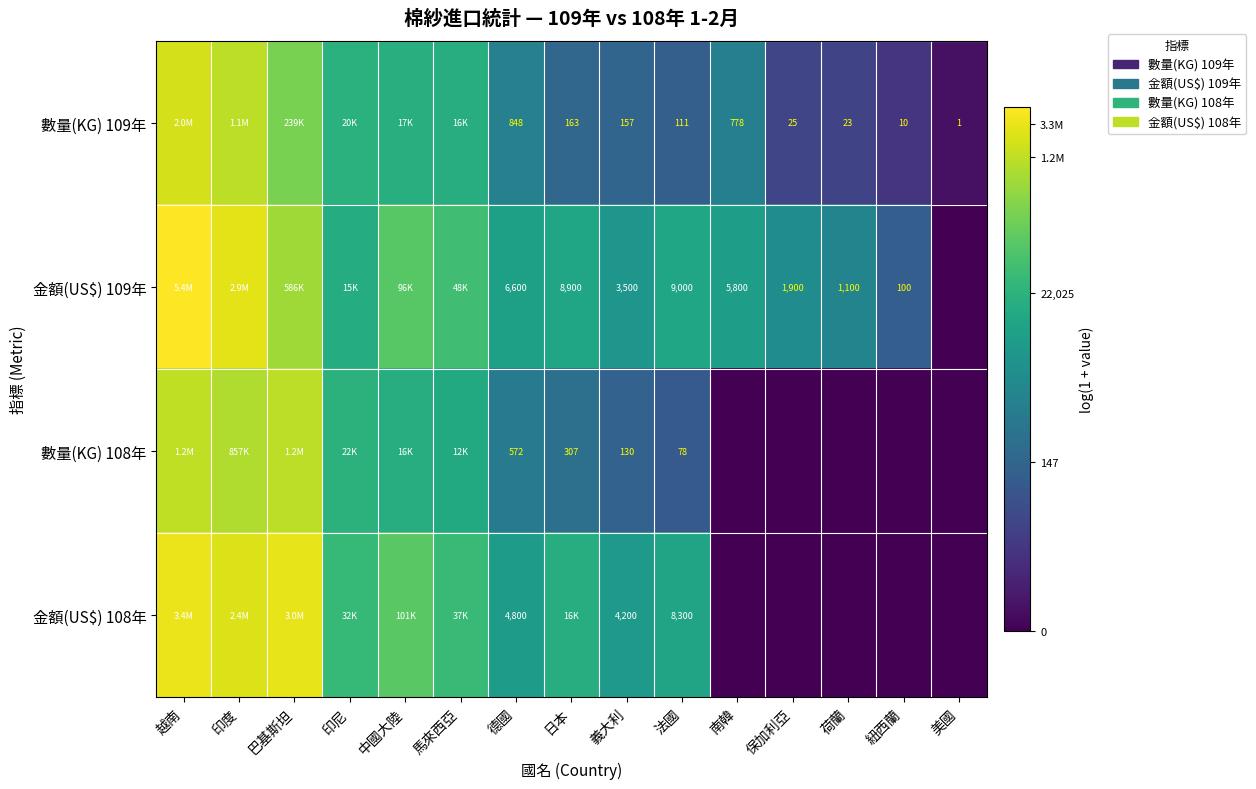

How many categories are shown in the chart?

15